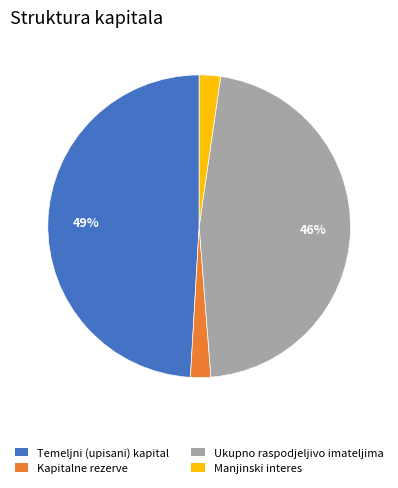

What is the ratio of the value at Temeljni (upisani) kapital to the value at Ukupno raspodjeljivo imateljima?

1.1